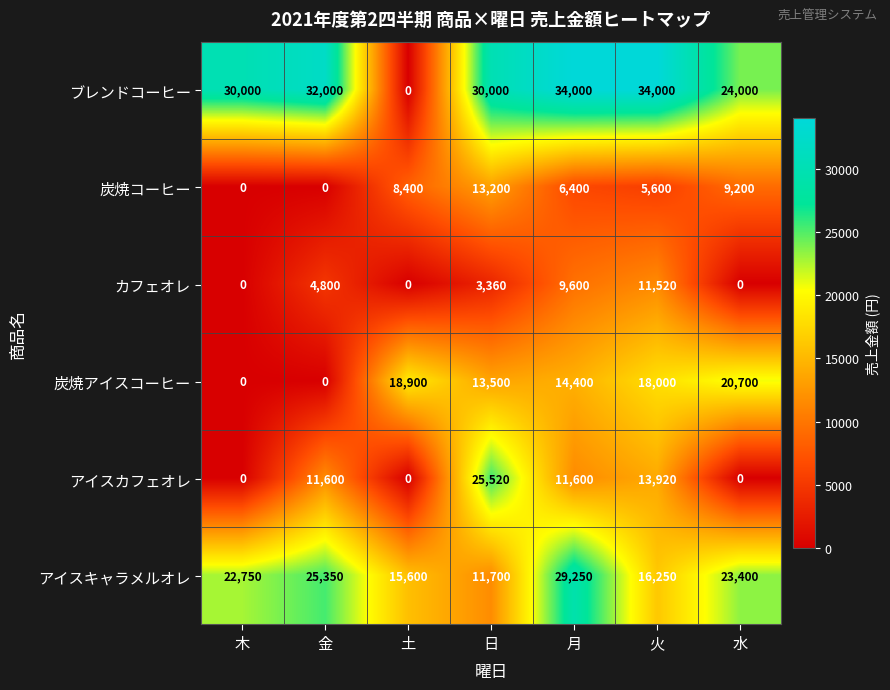

What is the highest value of the ブレンドコーヒー series?

34000